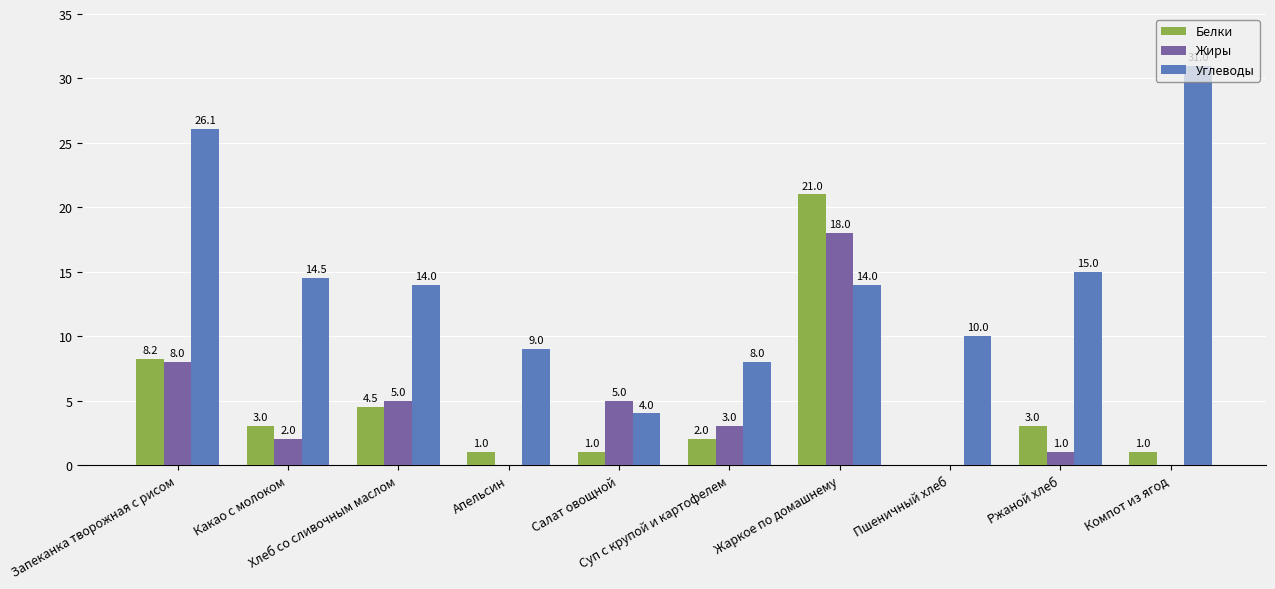

Reading left to right, transcribe all the data shown in this chart.

Белки: 8.2	3.0	4.5	1.0	1.0	2.0	21.0	0.0	3.0	1.0
Жиры: 8.0	2.0	5.0	0.0	5.0	3.0	18.0	0.0	1.0	0.0
Углеводы: 26.1	14.5	14.0	9.0	4.0	8.0	14.0	10.0	15.0	31.0